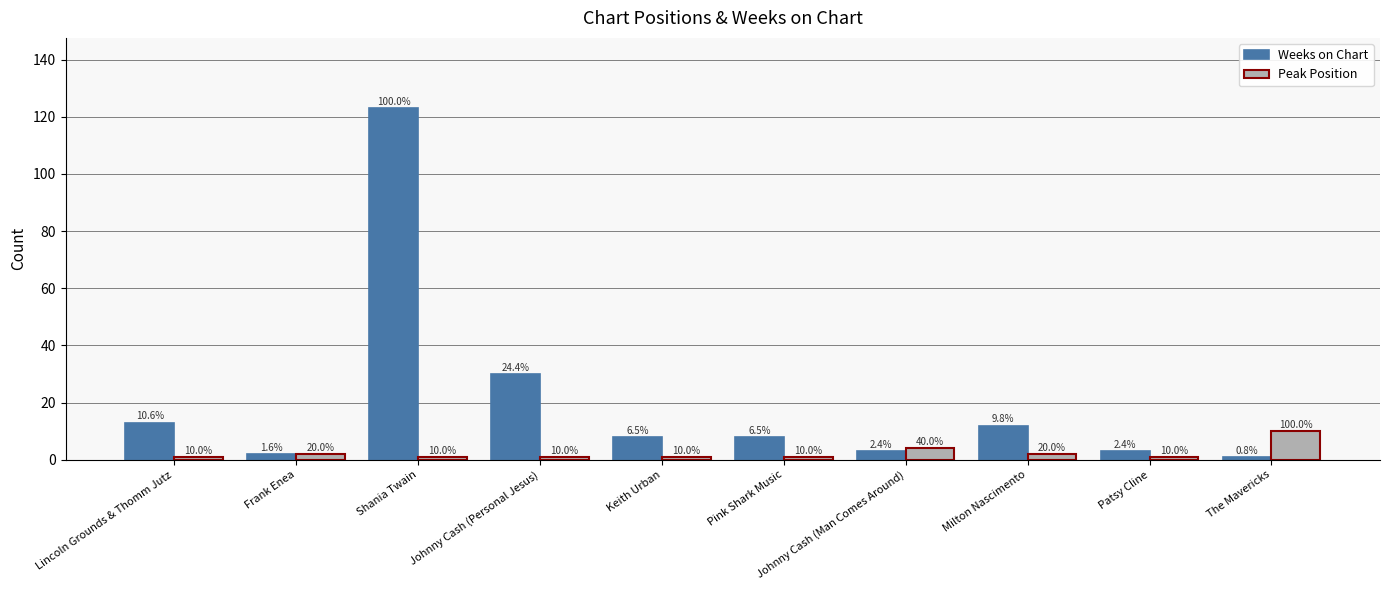

How many groups of bars are there?

10